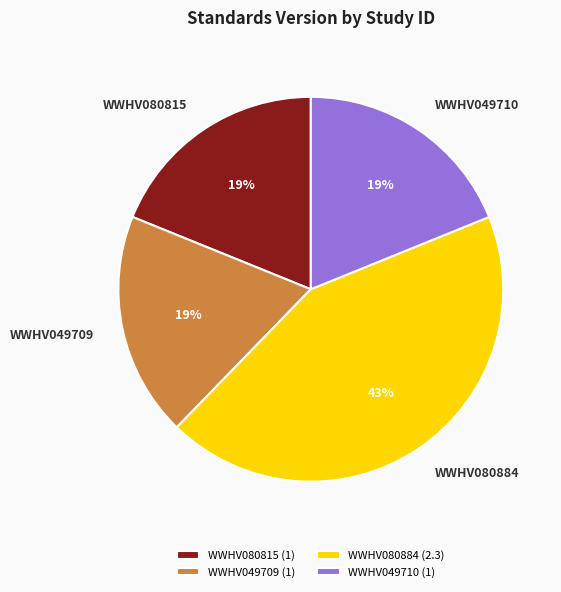

Does WWHV080884 account for over 50% of the chart?

No